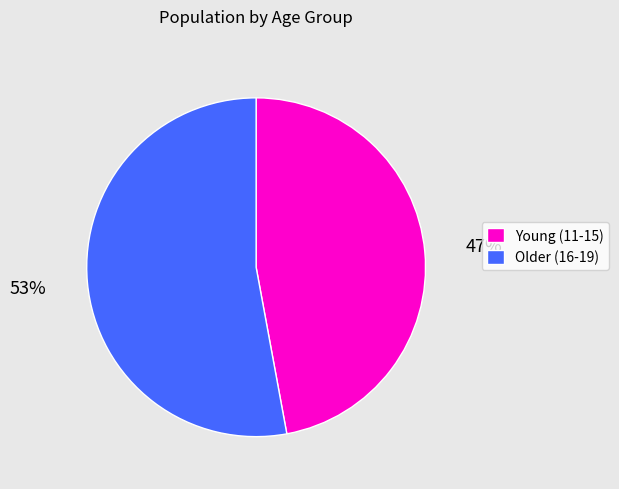

Is there any slice that represents more than half of the pie?

Yes